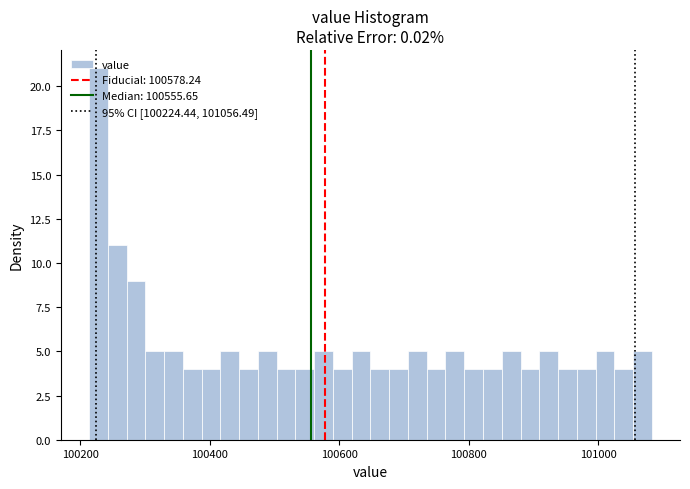

Around what value on the x-axis is the tallest bar? Give the approximate position of its centre, as read against the axis.

100220